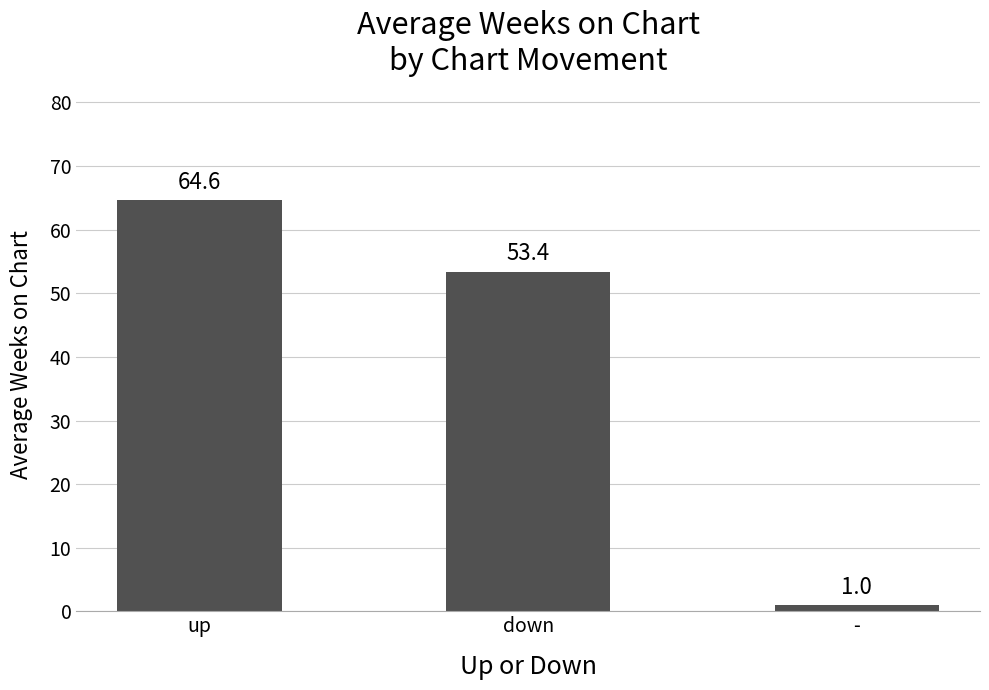

What is the value of the 1st bar from the left?

64.6